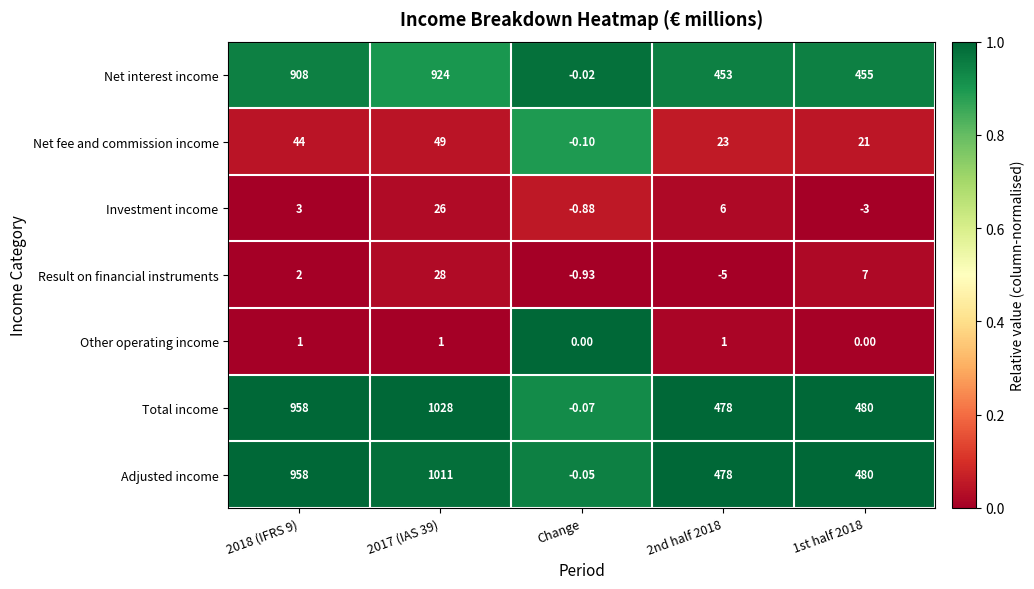

How many series are shown in this chart?

7